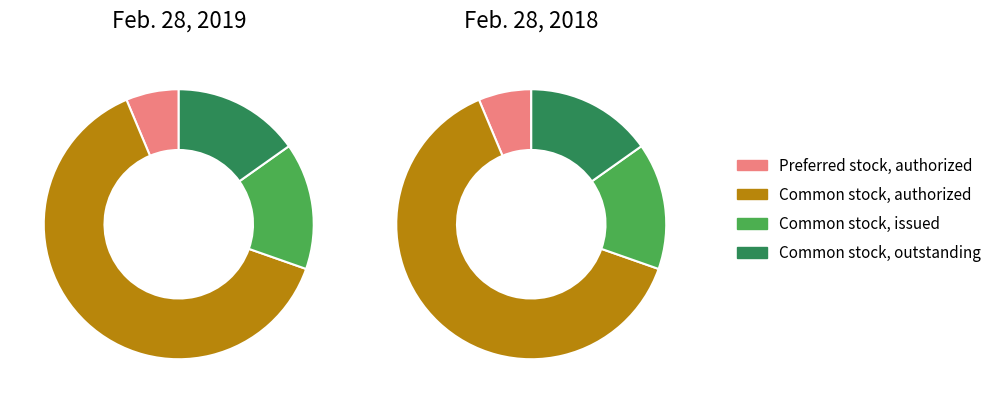

What is the ratio of the value at Common stock, issued to the value at Common stock, outstanding?

1.0